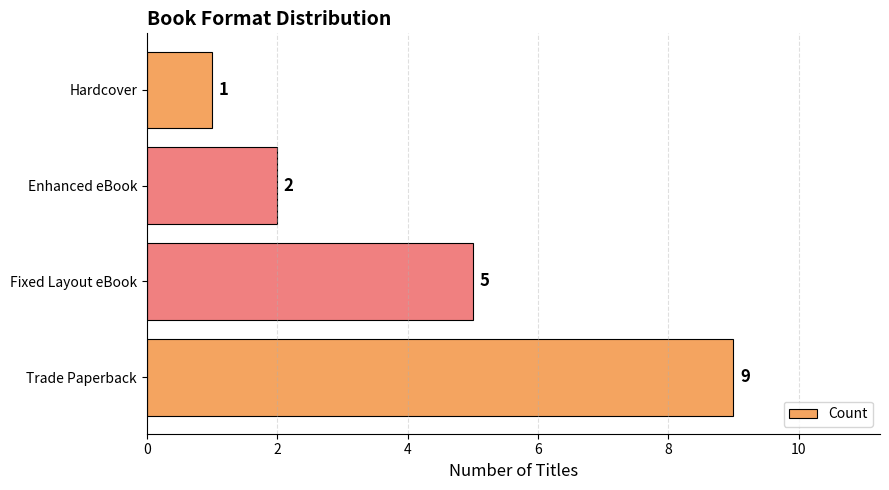

Which has a higher value, Hardcover or Enhanced eBook?

Enhanced eBook